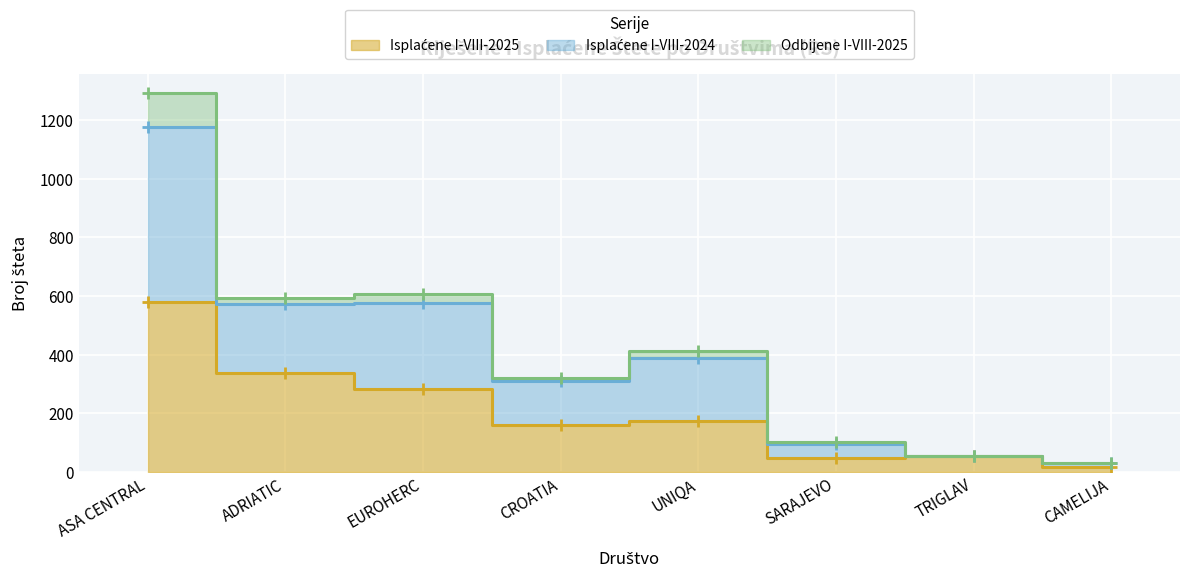

Count the number of categories in the chart.

8